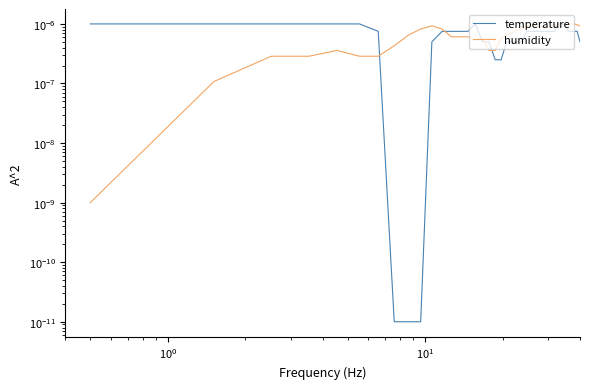

Is the value of temperature at 29 greater than the value of humidity at 20?

Yes